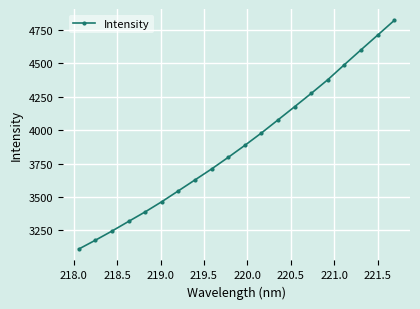

Reading left to right, extract all data points from this chart.

3110.4	3176.5	3245.1	3317.4	3388.9	3465.1	3546.5	3628.3	3710.3	3797.2	3886.9	3979.8	4077.7	4176.4	4276.1	4378.8	4491.3	4602.2	4712.1	4822.1